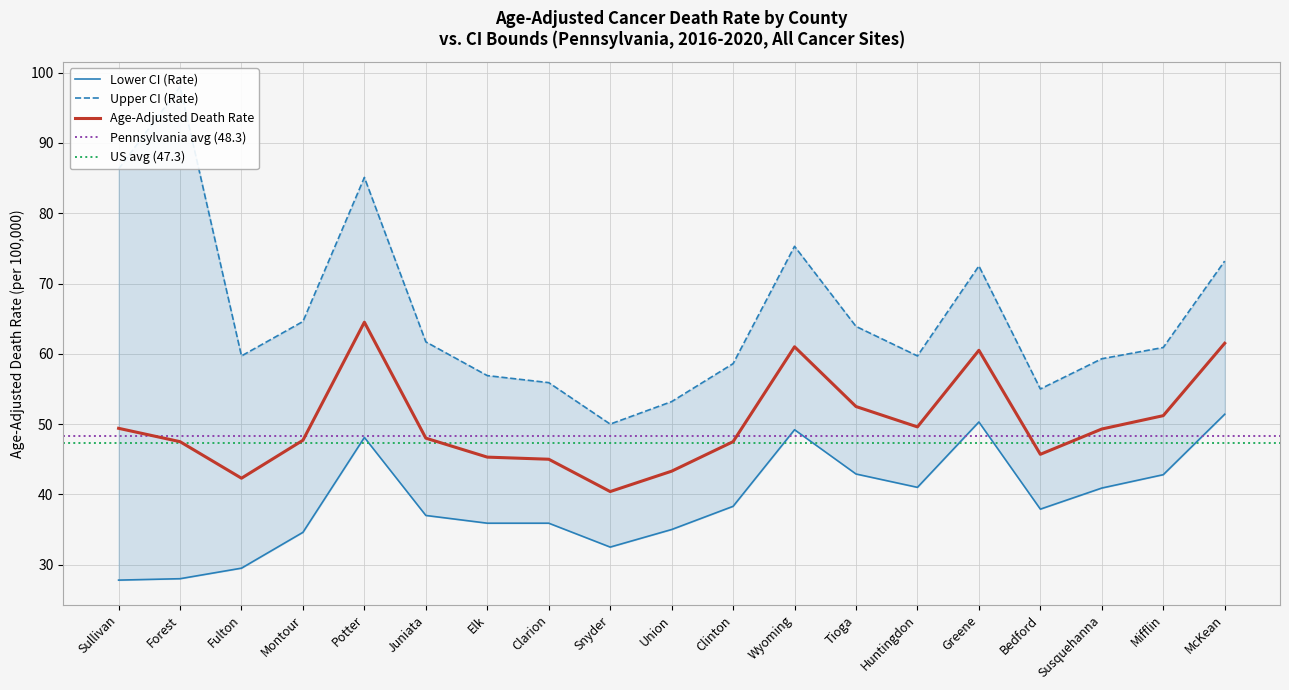

Is this an area chart (filled region under the line)?

No